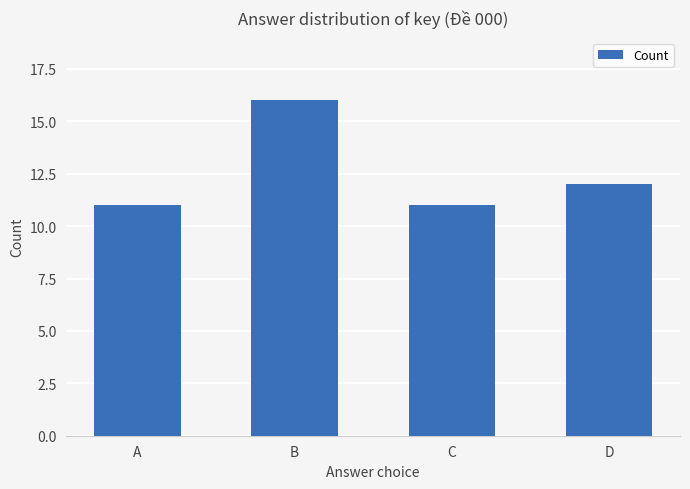

The value at D is 12. True or false?

True